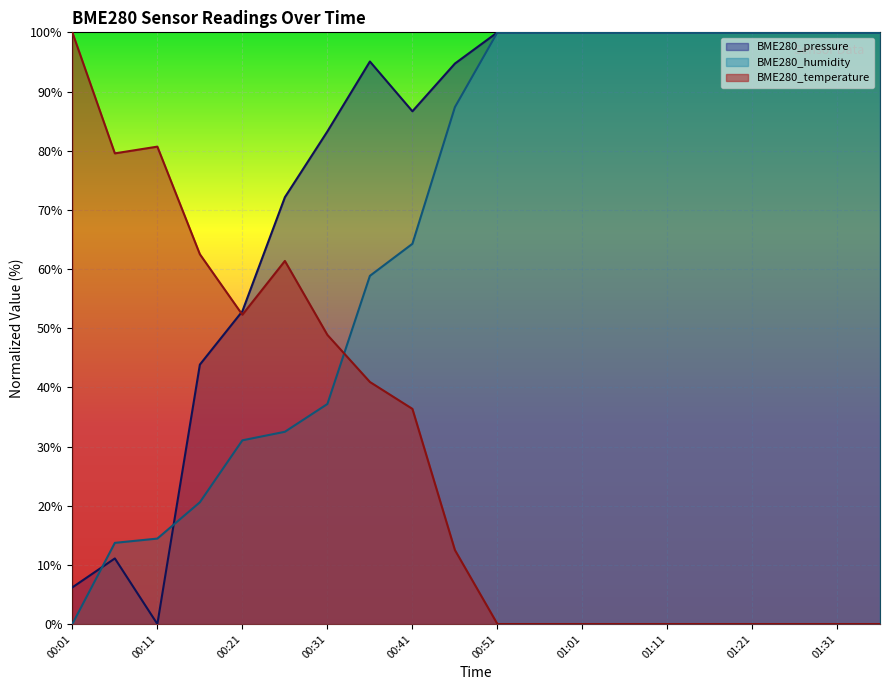

What is the sum of all BME280_temperature values?

575.0